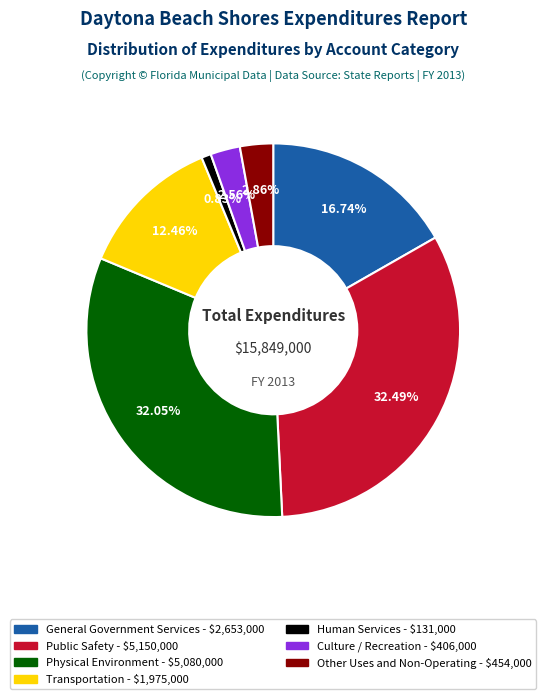

Do General Government Services and Public Safety together represent more than half of the pie?

No